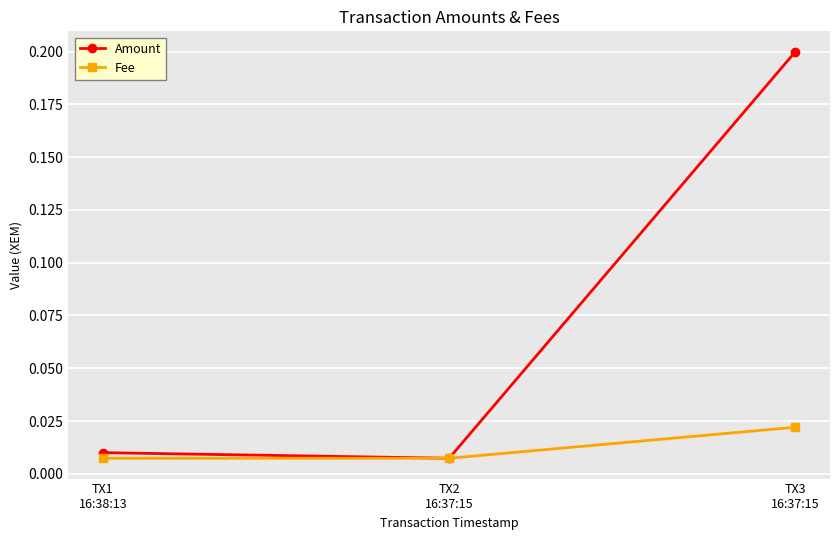

What value does the Amount series have at TX3
16:37:15?

0.2